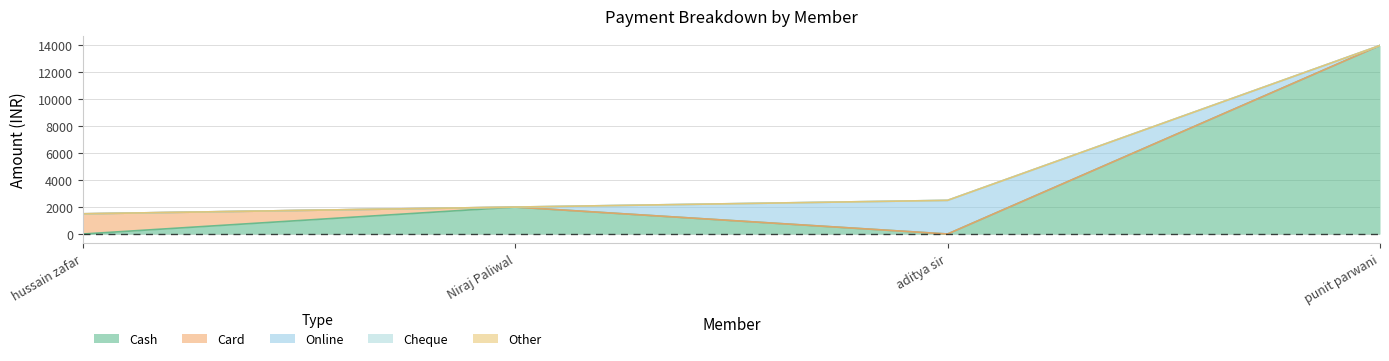

Reading left to right, transcribe all the data shown in this chart.

Cash: hussain zafar=0	Niraj Paliwal=2000	aditya sir=0	punit parwani=14000
Card: hussain zafar=1500	Niraj Paliwal=0	aditya sir=0	punit parwani=0
Online: hussain zafar=0	Niraj Paliwal=0	aditya sir=2500	punit parwani=0
Cheque: hussain zafar=0	Niraj Paliwal=0	aditya sir=0	punit parwani=0
Other: hussain zafar=0	Niraj Paliwal=0	aditya sir=0	punit parwani=0